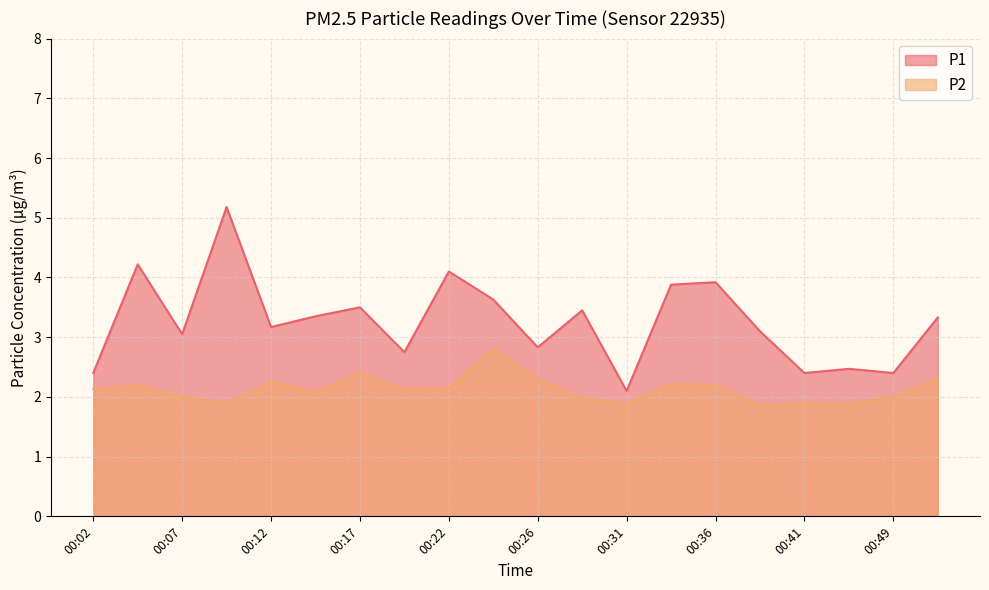

The value of P1 at 00:34 is 3.9. True or false?

True